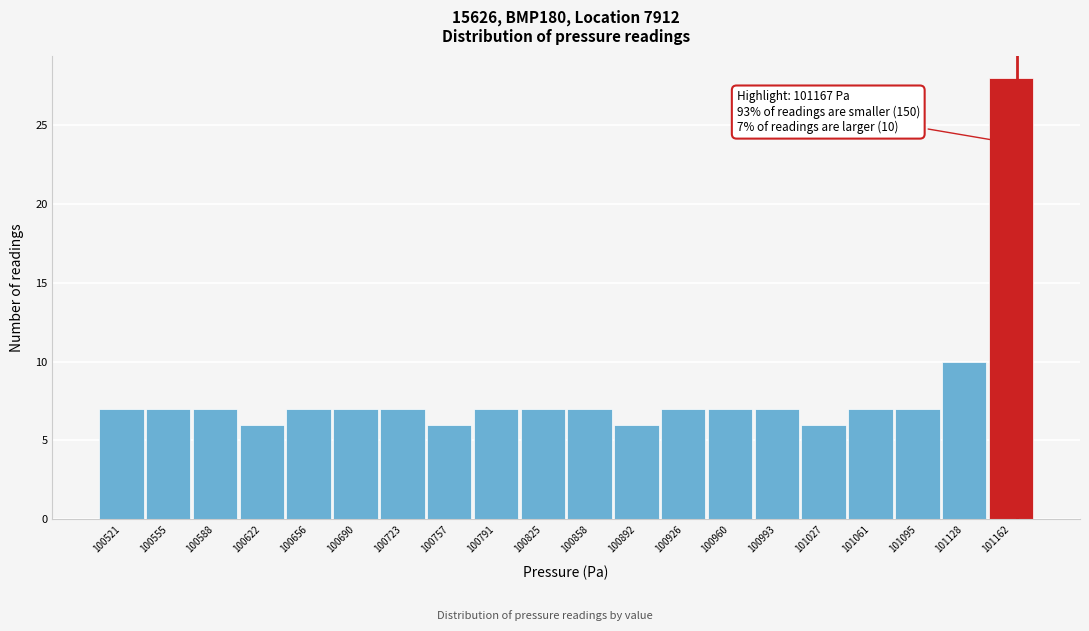

Which range on the x-axis has the tallest bar?

101145 to 101180